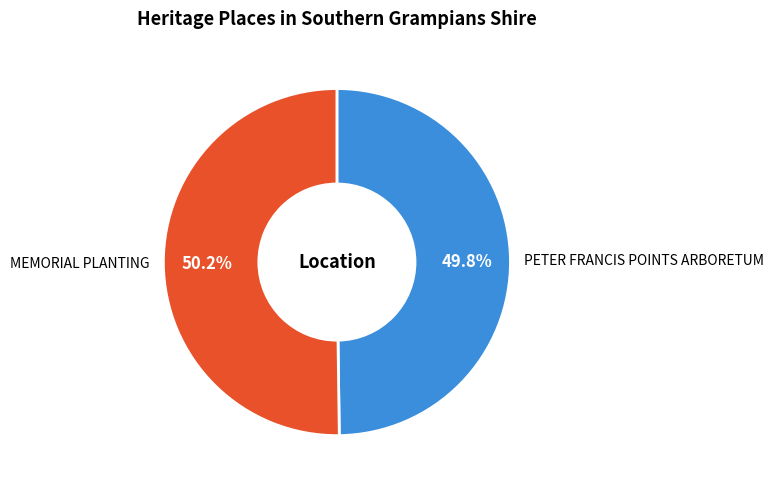

The PETER FRANCIS POINTS ARBORETUM slice represents 57% of the pie. True or false?

False